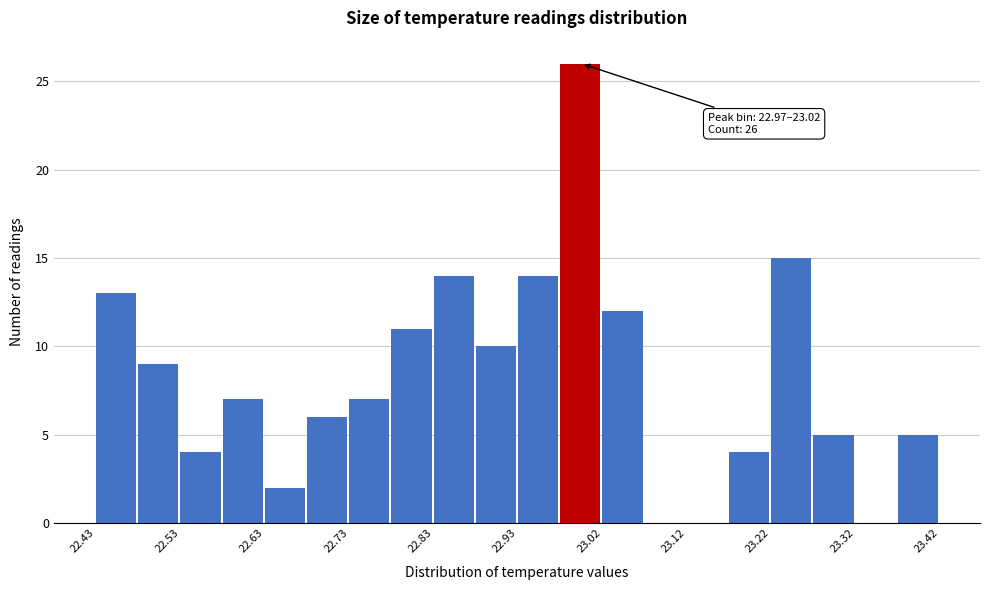

Over which range of the x-axis is the bar tallest?

22.97 to 23.02